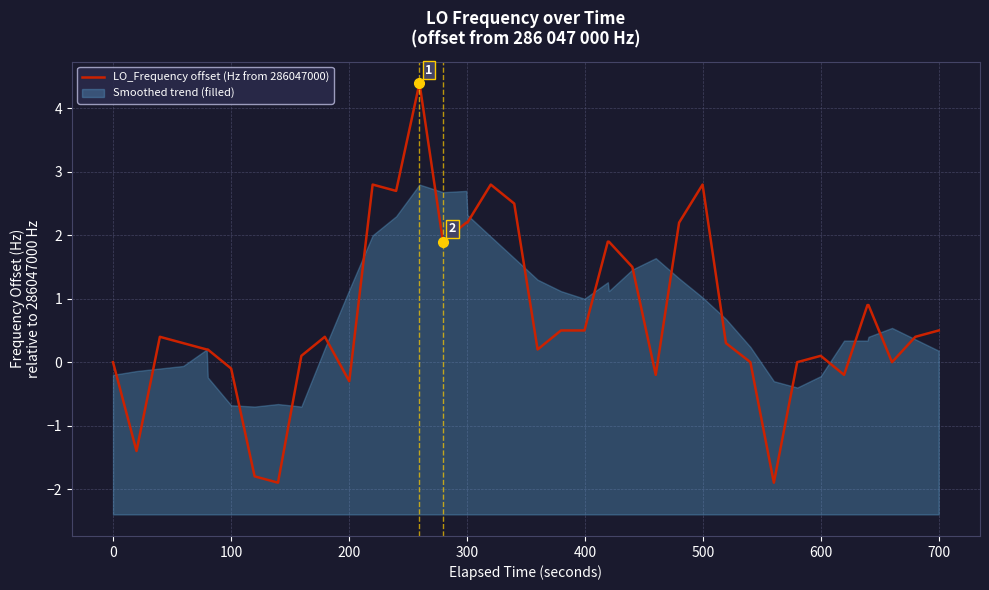

What is the average value?

0.7